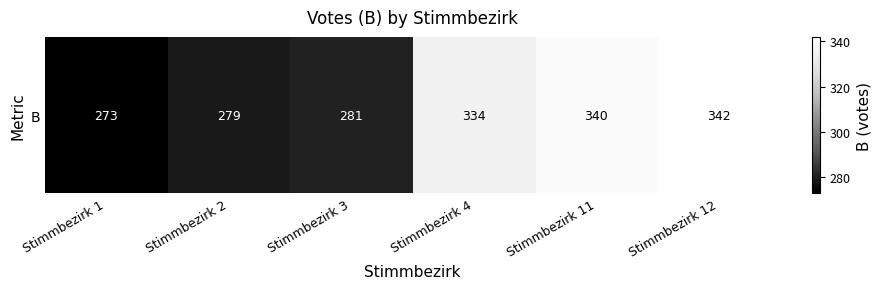

Reading left to right, transcribe all the data shown in this chart.

273	279	281	334	340	342